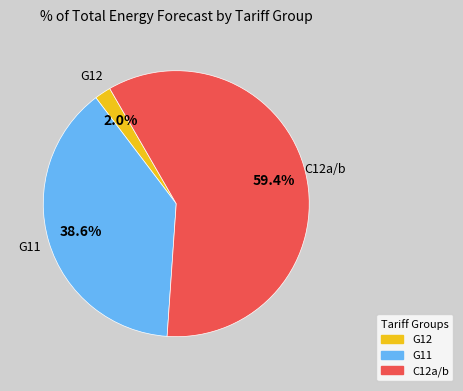

Is there a majority slice in this chart?

Yes